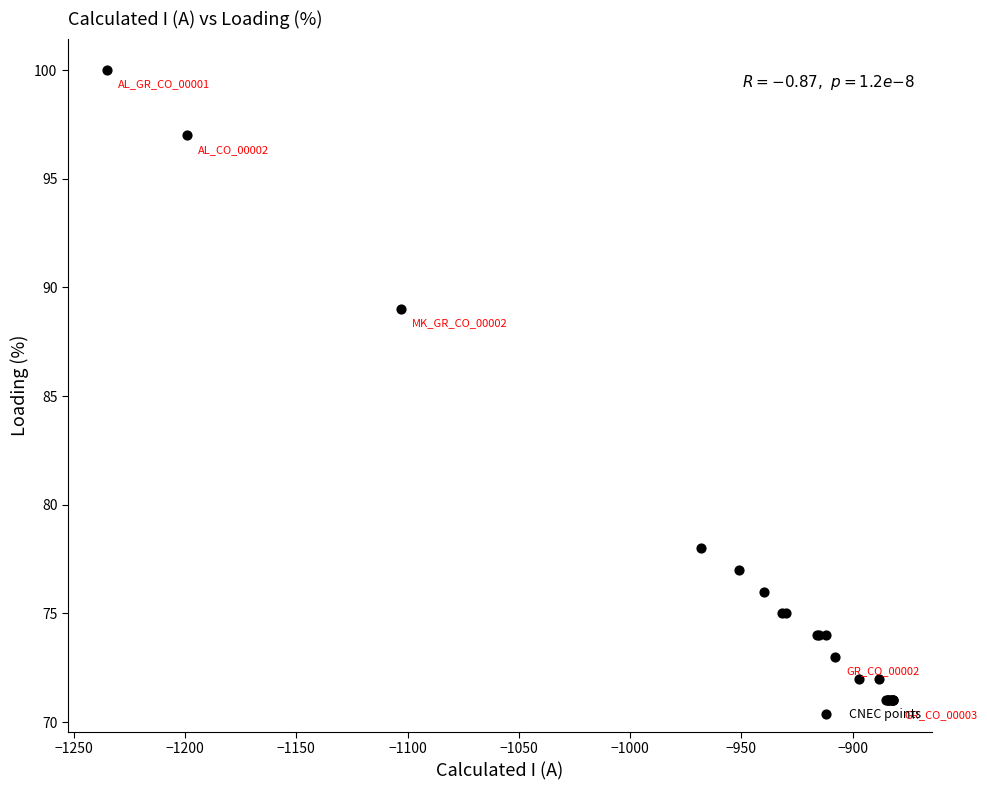

What Y value in the scatter plot is closest to 85?

89